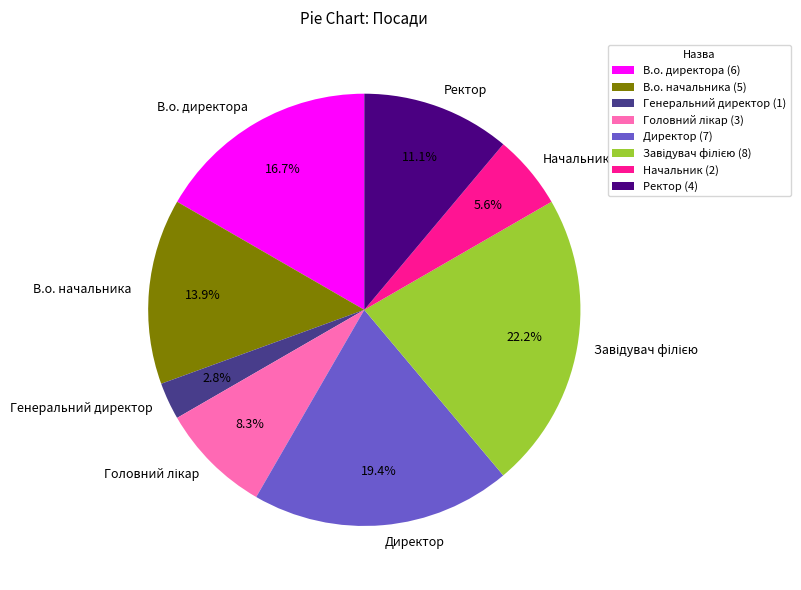

Does any single category account for the majority?

No